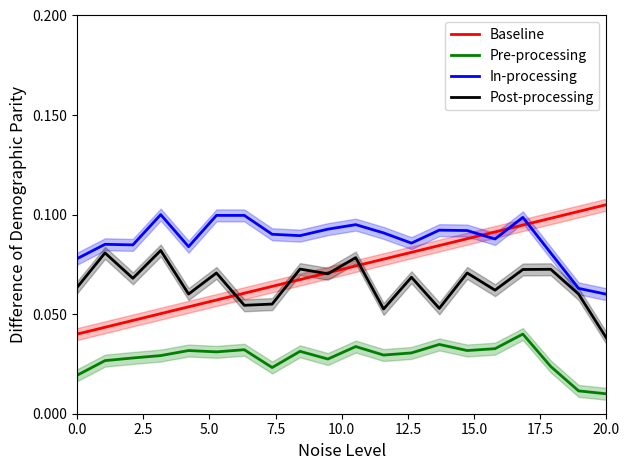

The Baseline series shows 0.0 at 0.0. True or false?

True